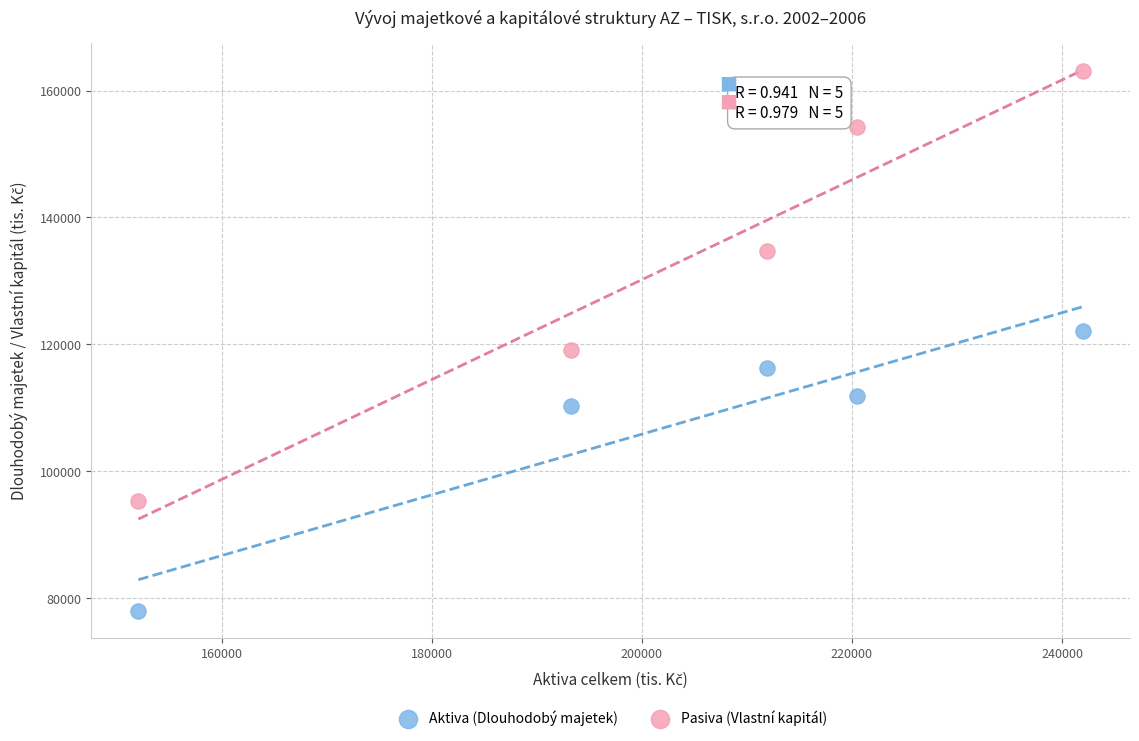

Which series contains the highest Y value?

Pasiva (Vlastní kapitál)